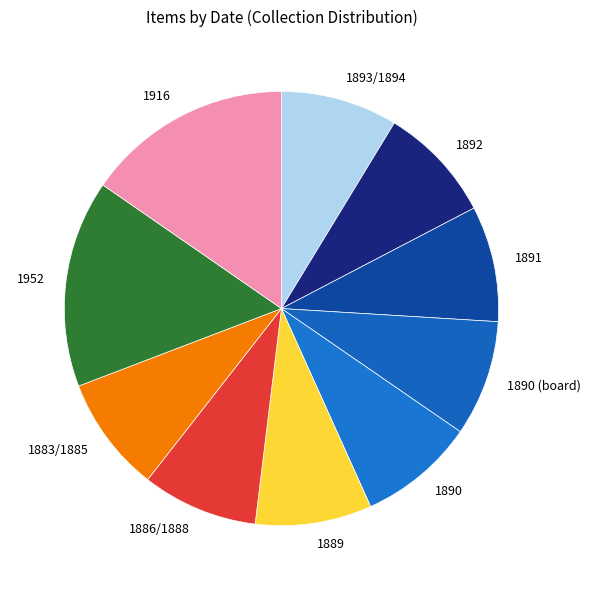

True or false: 1891 accounts for 9% of the total.

True